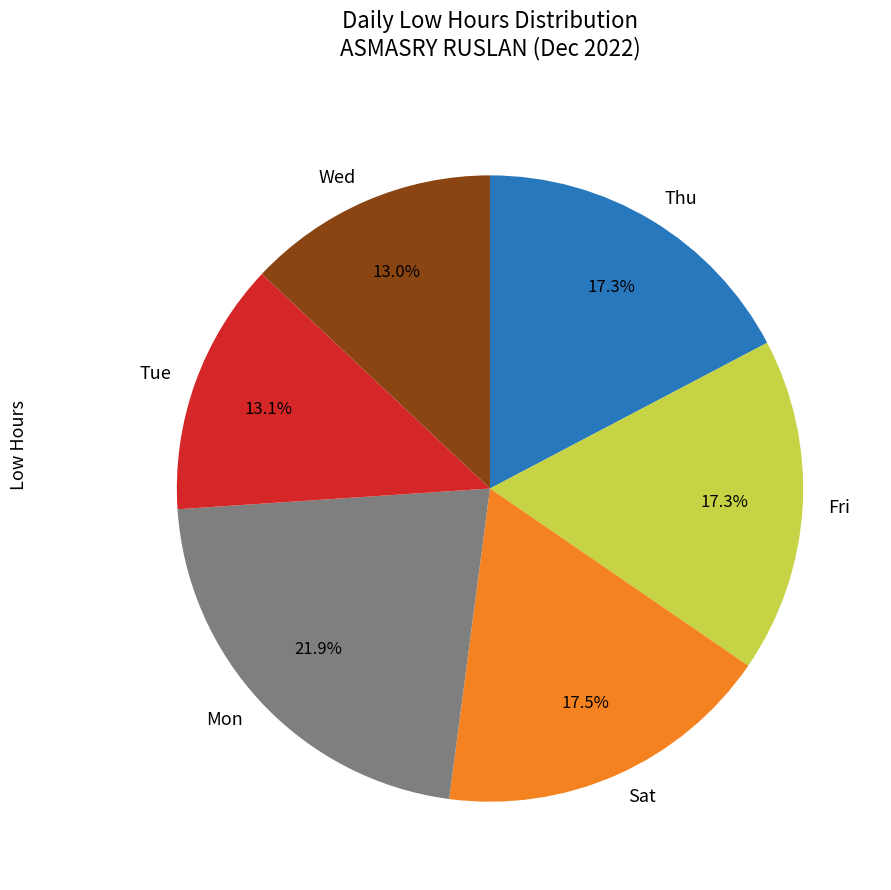

Which category has the biggest portion of the pie?

Mon